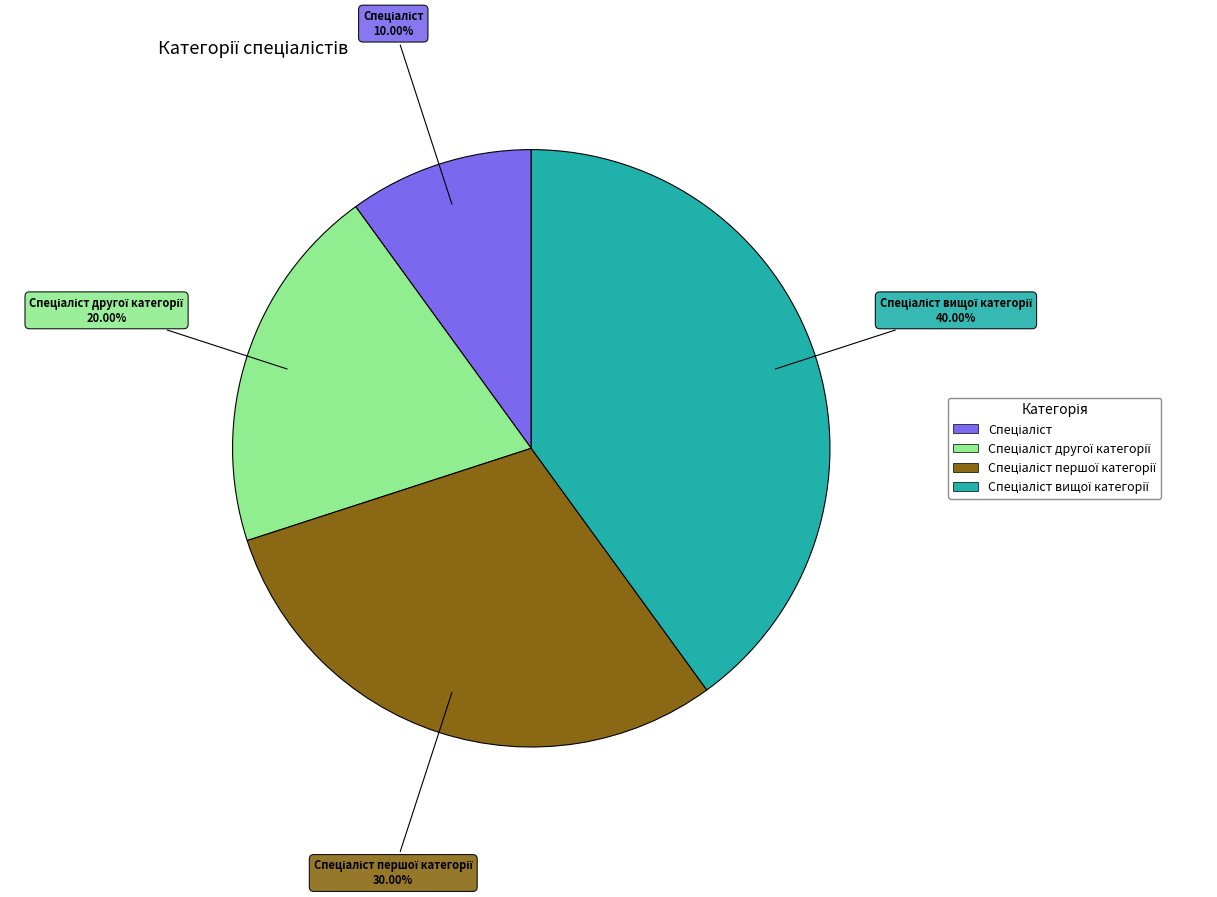

Does any single category account for the majority?

No